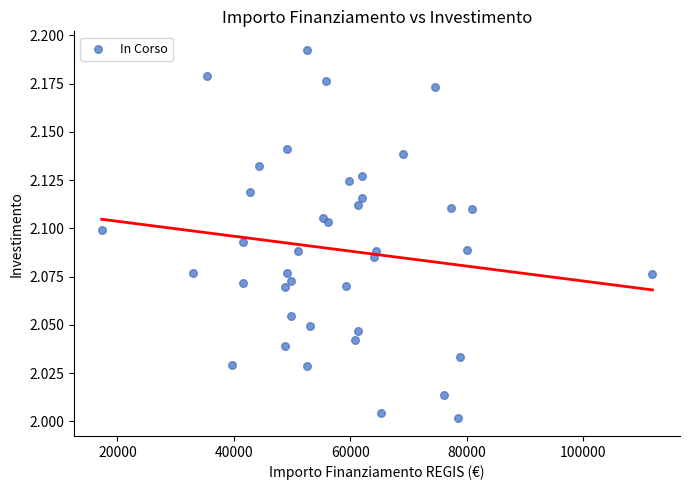

What is the range of X values (max minus min)?

94665.7